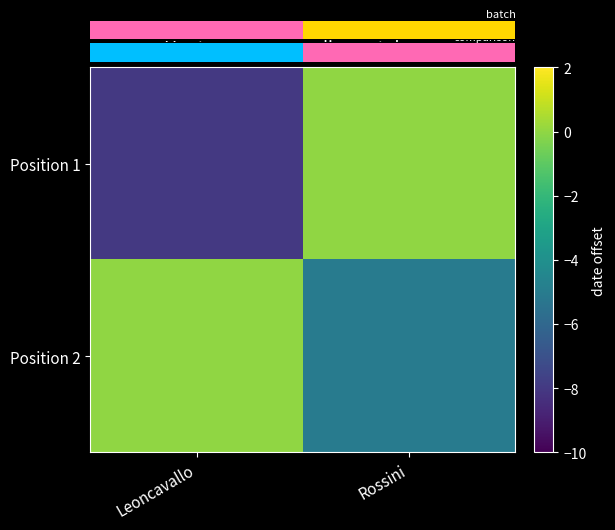

Between Leoncavallo and Rossini, which series saw the biggest shift?

Position 1